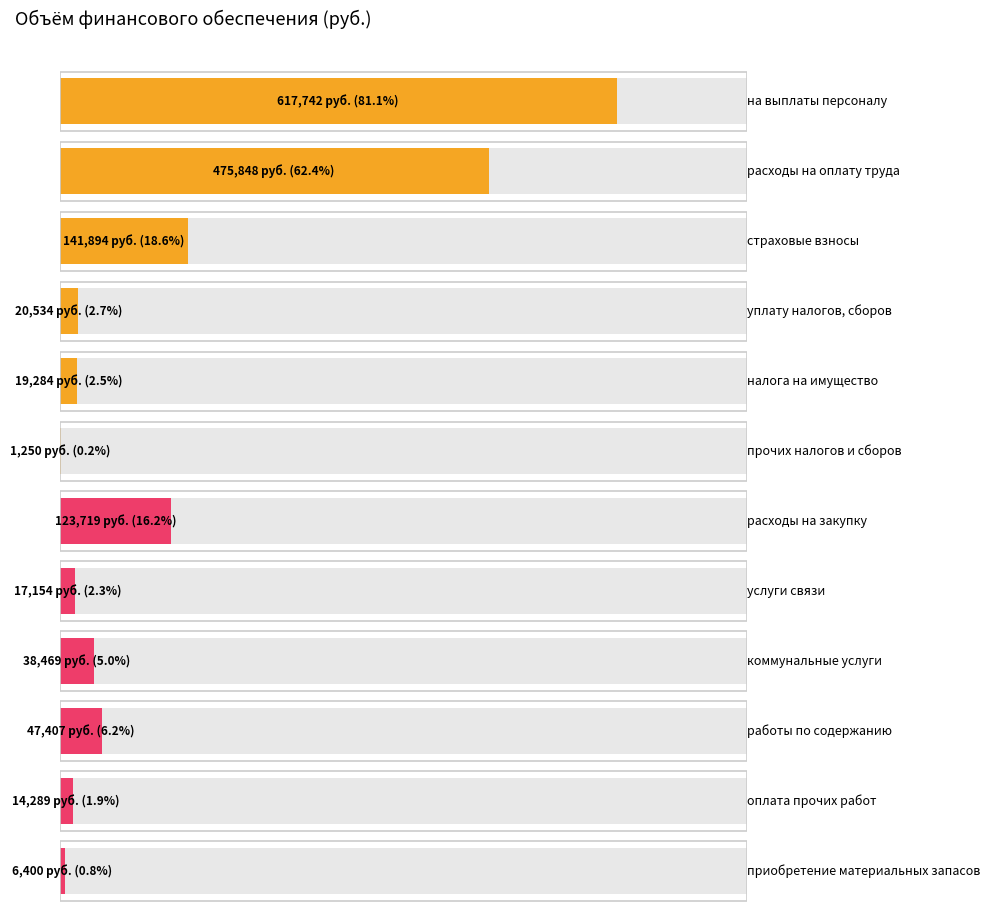

Rank the categories by value from highest to lowest.

на выплаты персоналу, расходы на оплату труда, страховые взносы, расходы на закупку, работы по содержанию, коммунальные услуги, уплату налогов, сборов, налога на имущество, услуги связи, оплата прочих работ, приобретение материальных запасов, прочих налогов и сборов